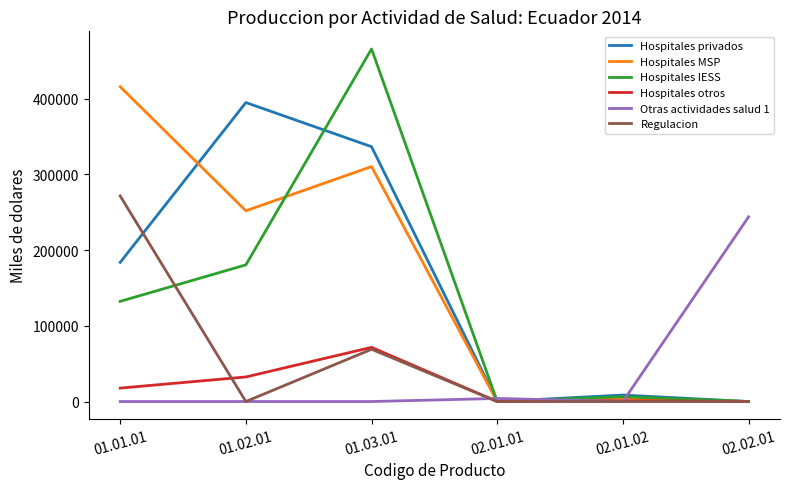

The value of Hospitales privados at 01.03.01 is 336569. True or false?

True